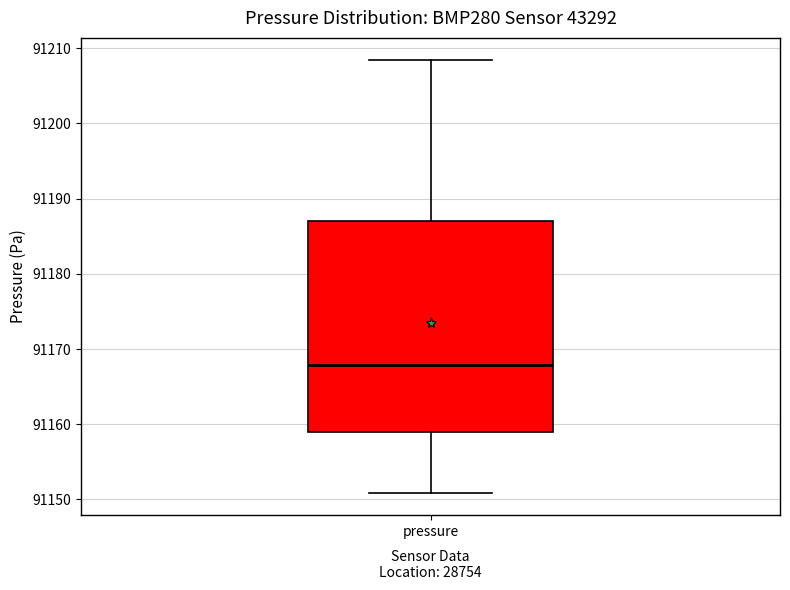

Where is the lower edge of the box for pressure on the y-axis? The values are not printed on the chart, so give them approximately, as read against the axis.

91159